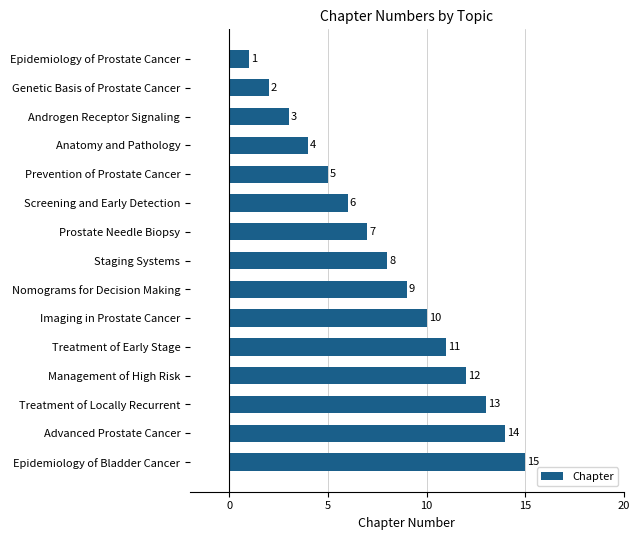

What is the average value?

8